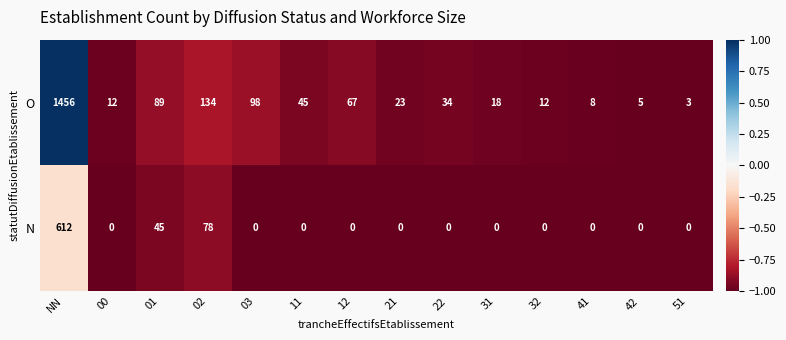

What is the total value across all series at 11?

45